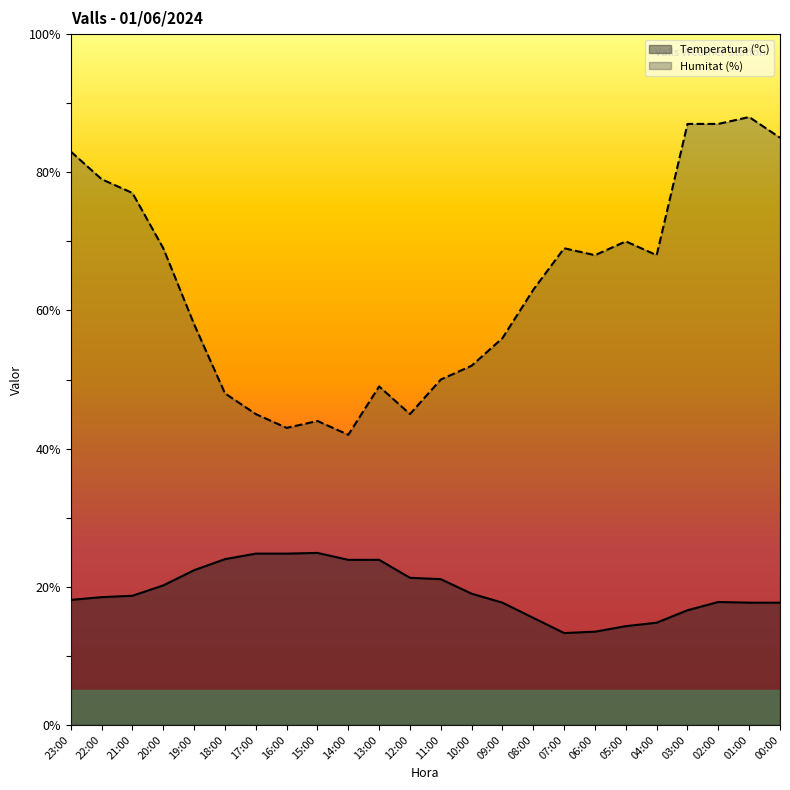

At which category is the sum across all series the highest?

01:00